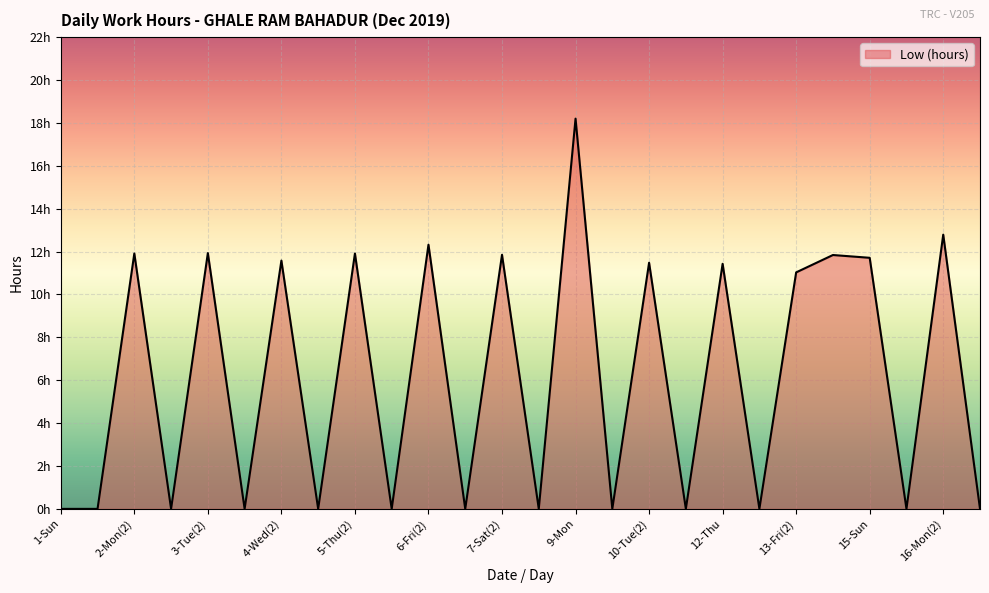

Does the chart have visible grid lines?

Yes